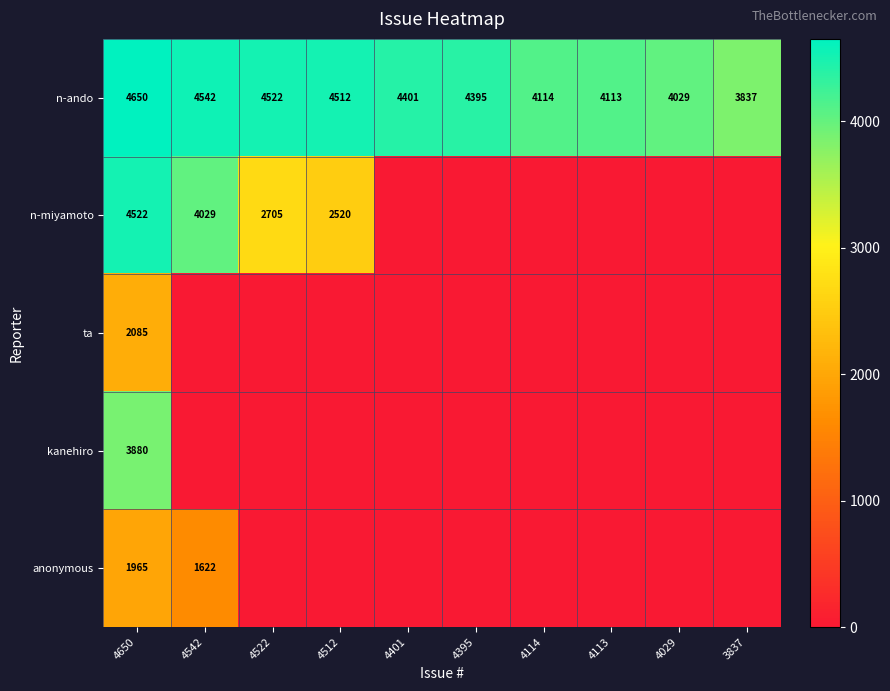

The value of n-ando at 4522 is 923. True or false?

False